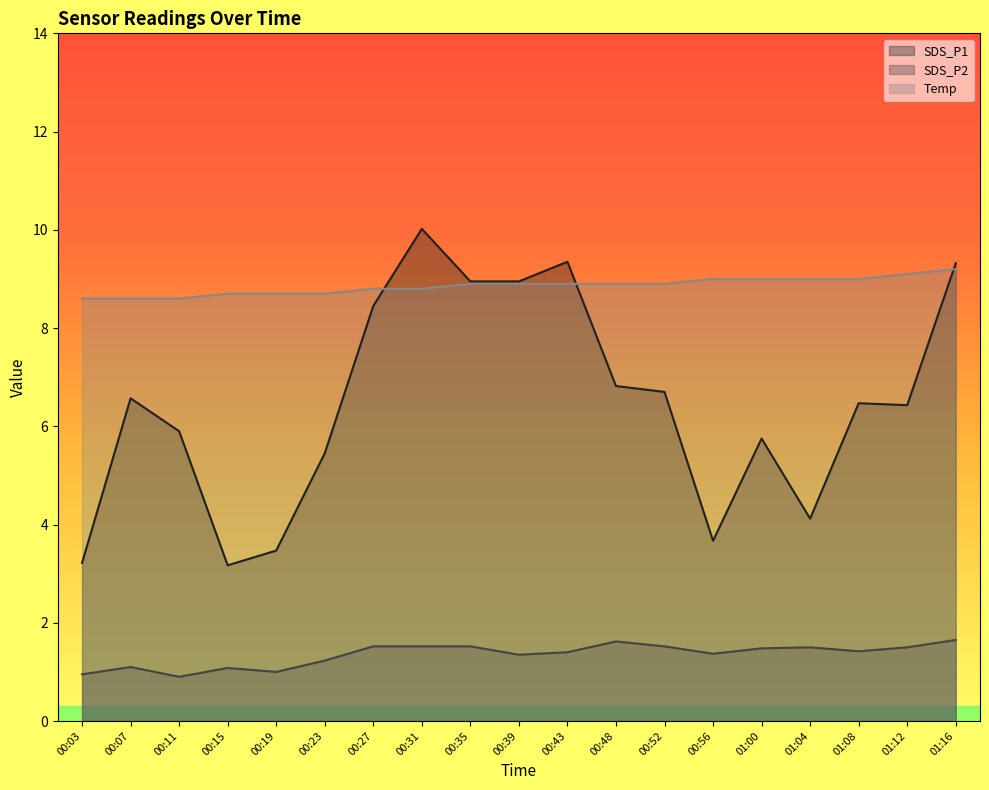

List the labels in order of Temp value, smallest first.

00:03, 00:07, 00:11, 00:15, 00:19, 00:23, 00:27, 00:31, 00:35, 00:39, 00:43, 00:48, 00:52, 00:56, 01:00, 01:04, 01:08, 01:12, 01:16